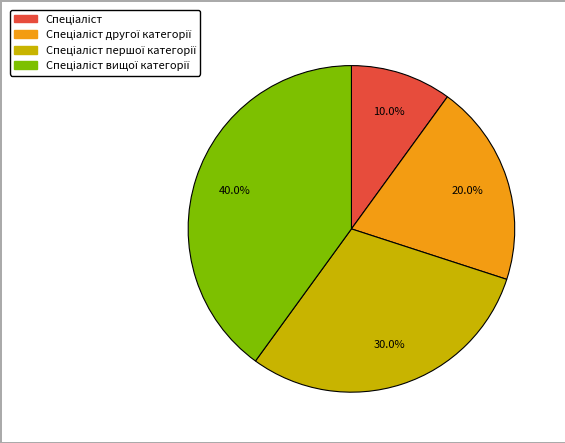

Is it true that Спеціаліст is 1% of the pie?

False